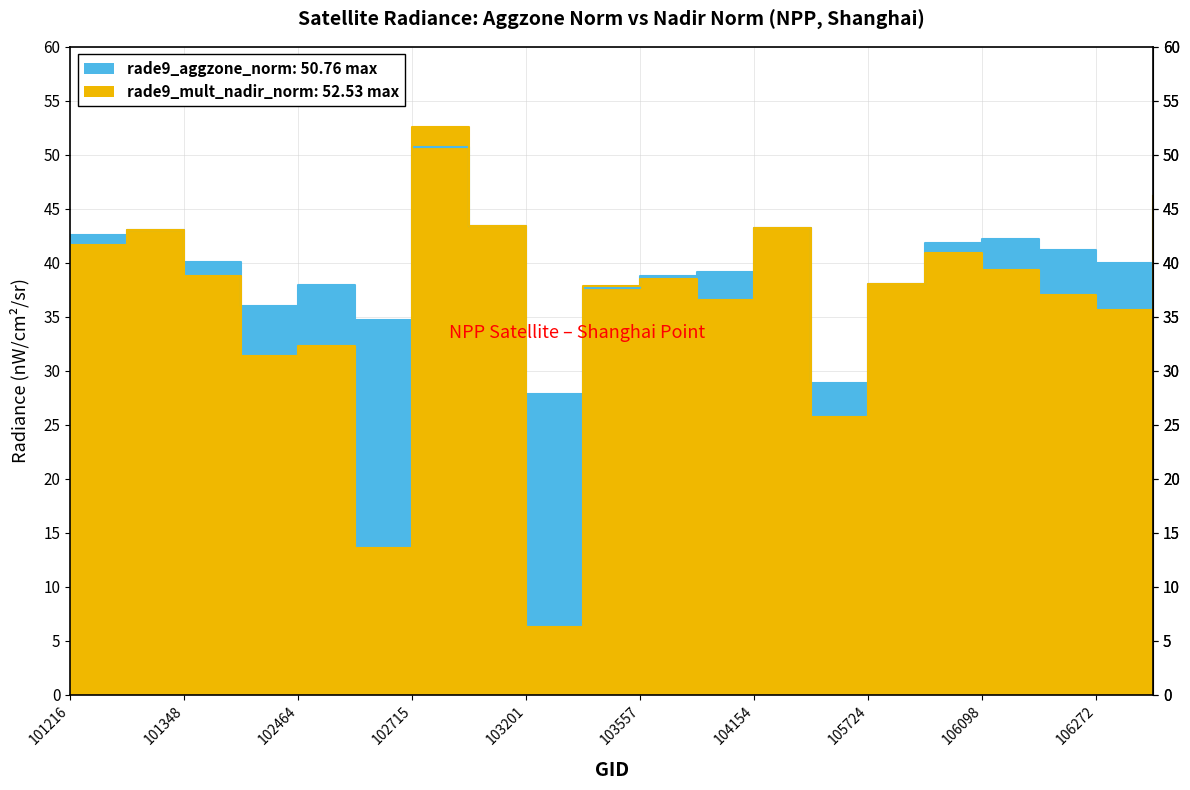

Which series has the widest spread of values?

rade9_mult_nadir_norm